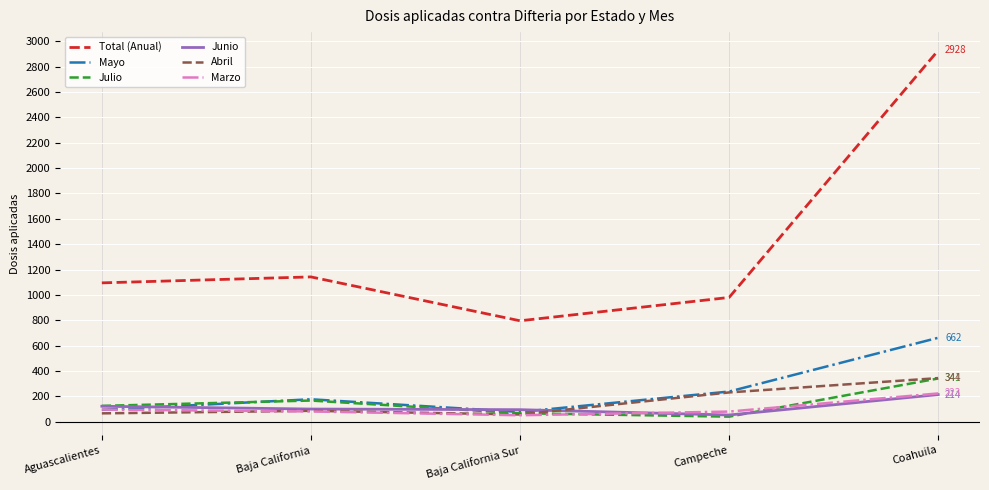

What value does the Total (Anual) series have at Baja California Sur?

796